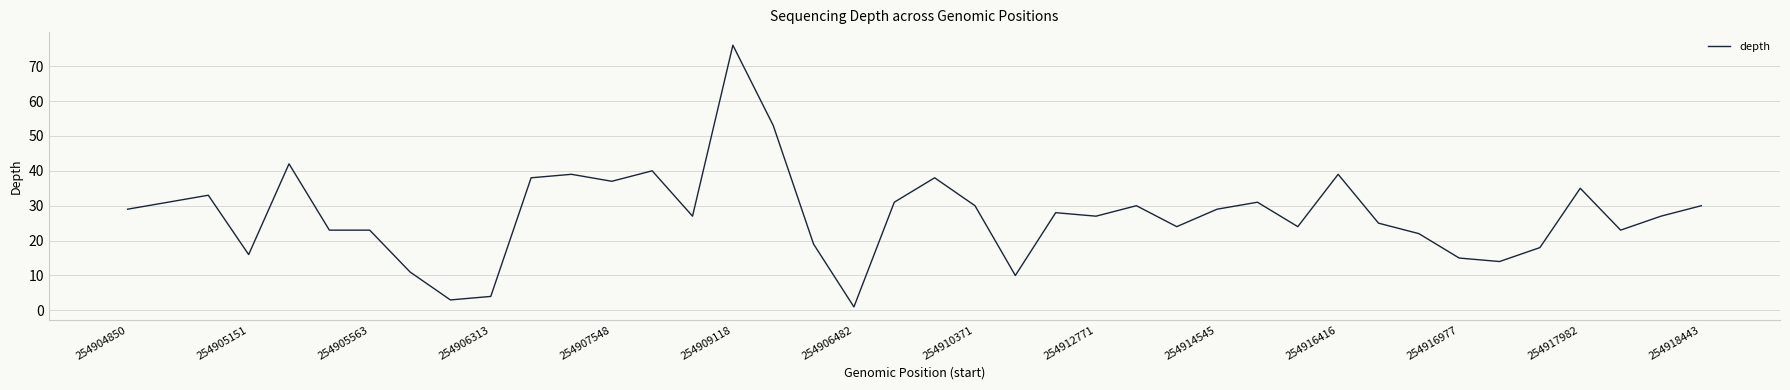

What is the greatest value displayed?

76